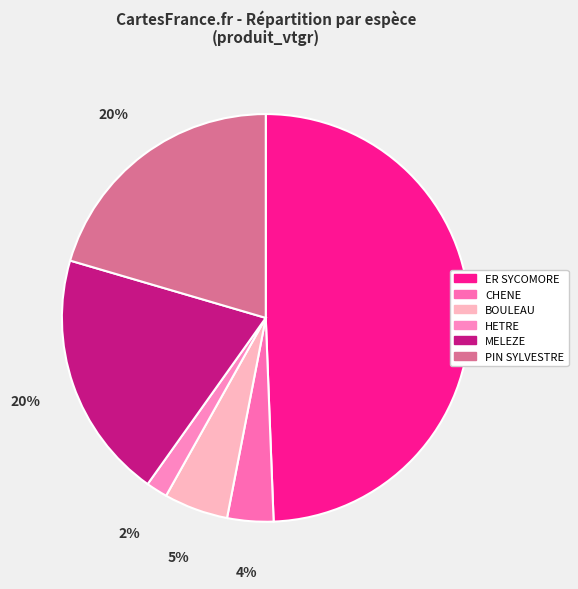

How many slices are in this pie chart?

6